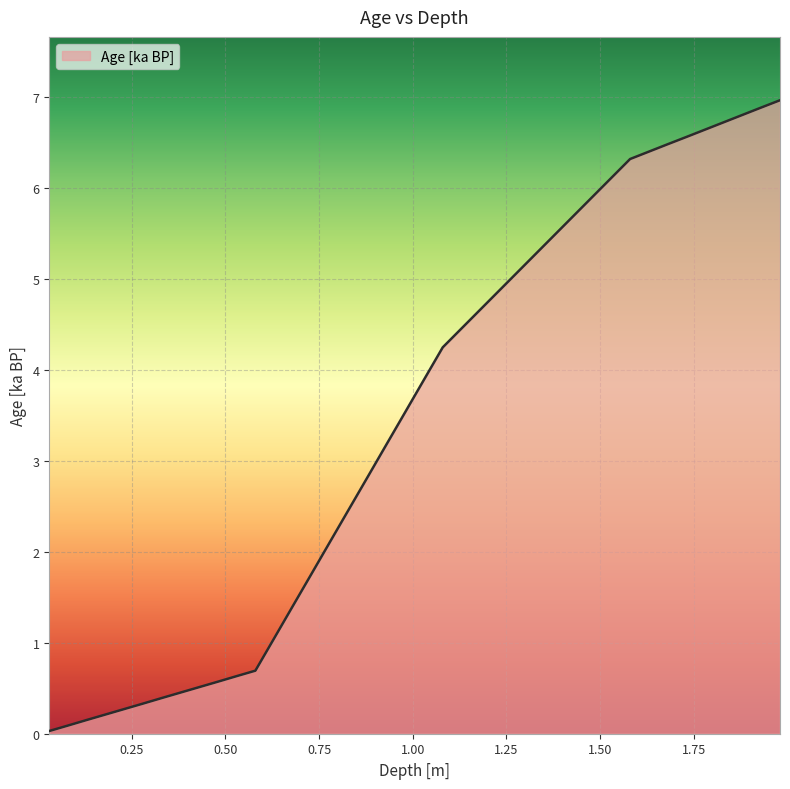

What is the greatest value displayed?

7.0